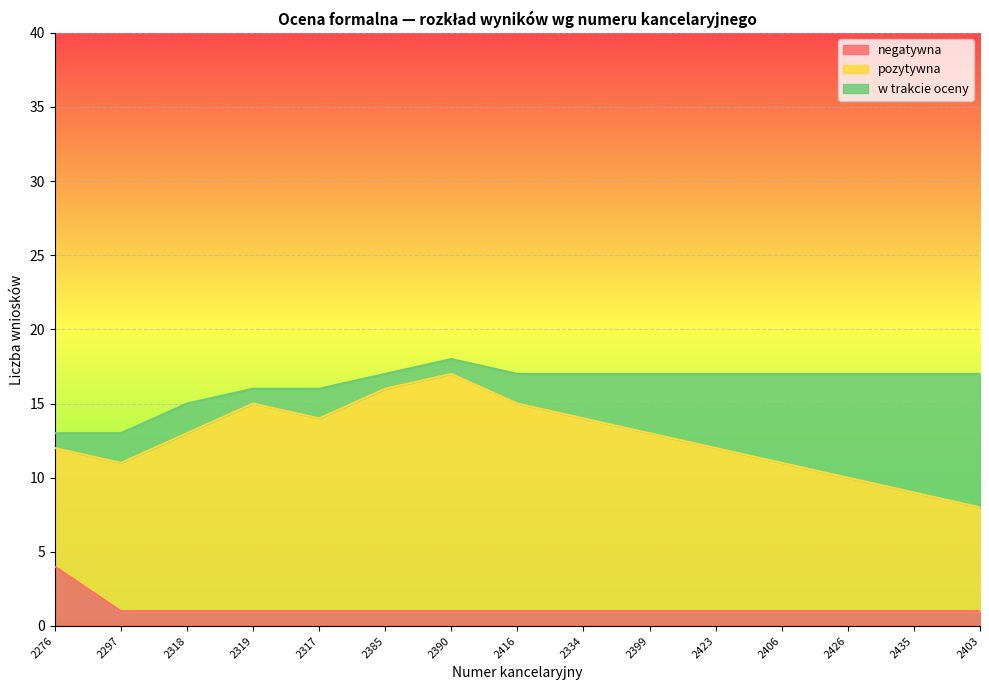

How many lines are shown in the chart?

3